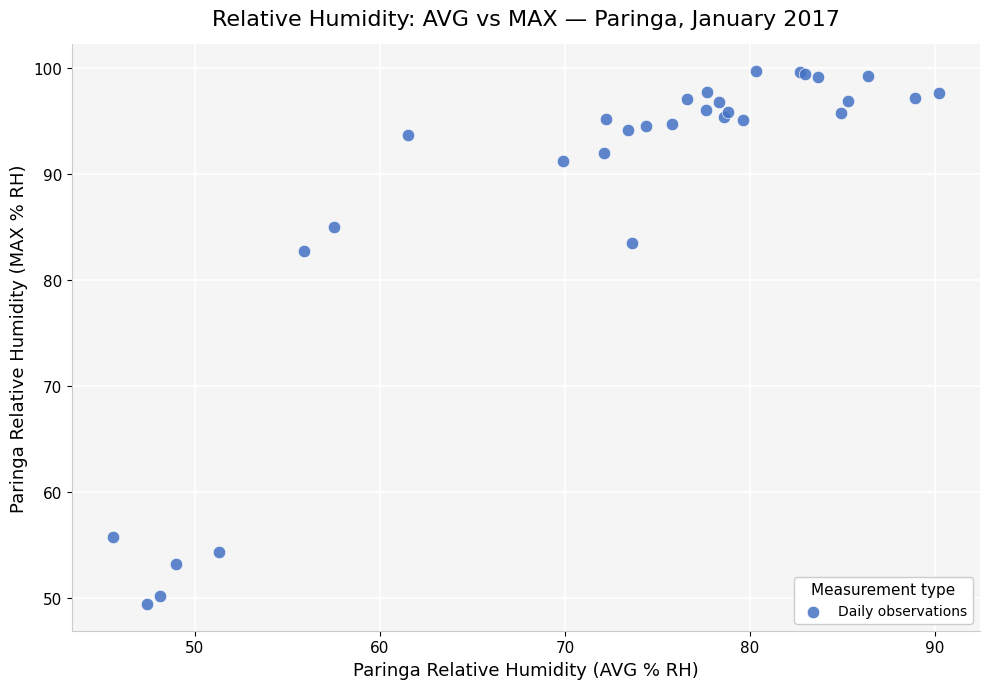

What Y value in the scatter plot is closest to 74?

82.7